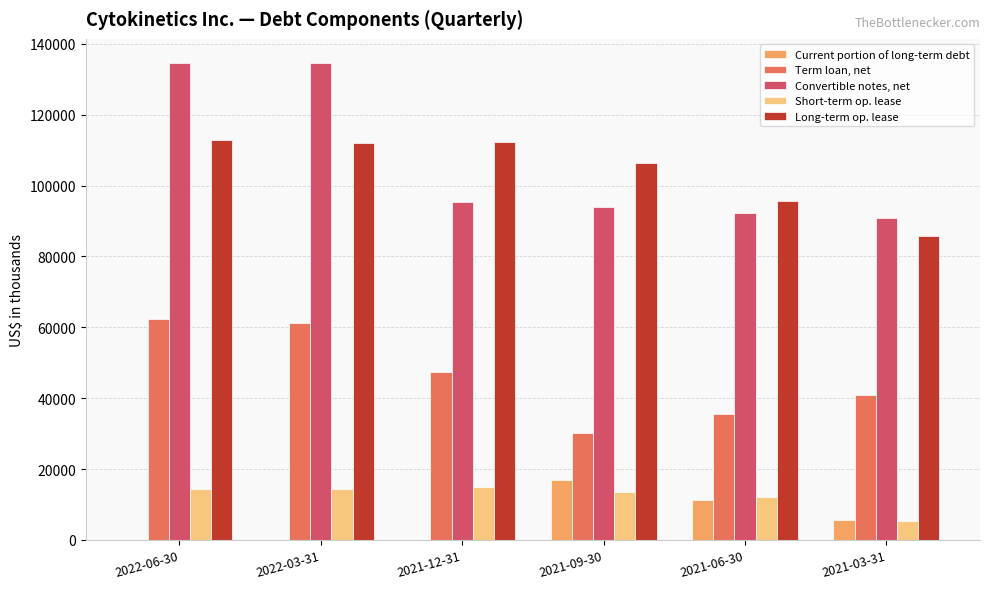

The value of Current portion of long-term debt at 2022-06-30 is 5544. True or false?

False